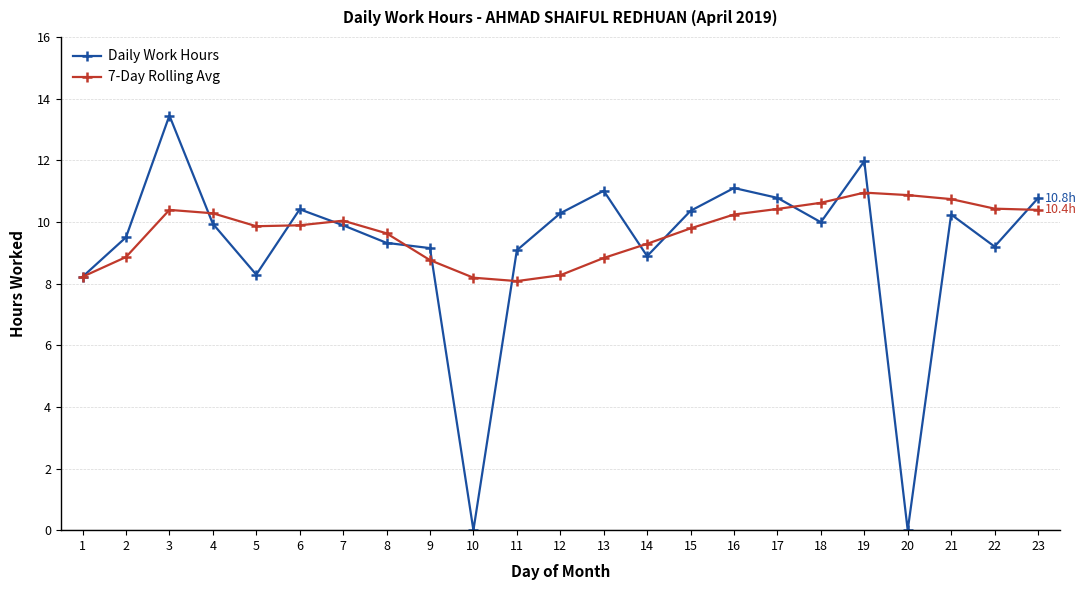

The 7-Day Rolling Avg series shows 9.6 at 8. True or false?

True